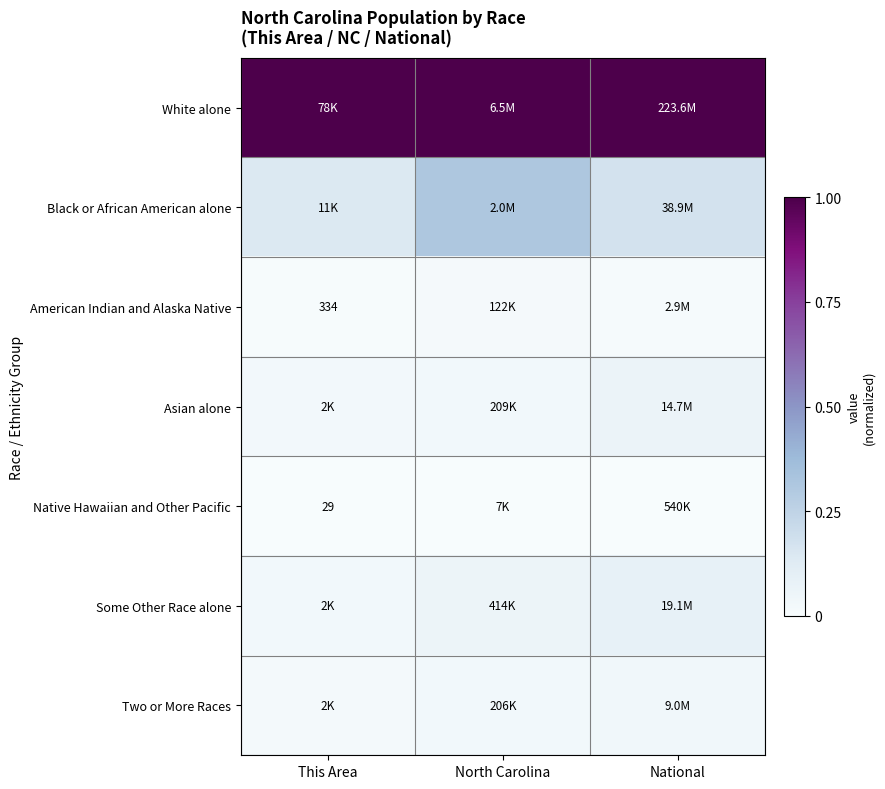

Is it true that Native Hawaiian and Other Pacific equals 0.0 at National?

True